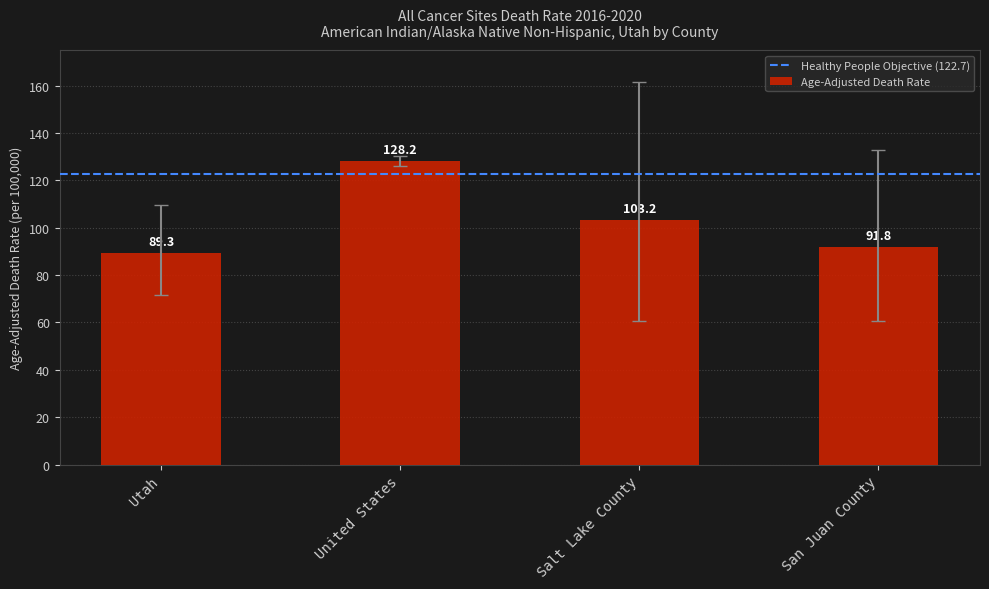

What is the ratio of the value at United States to the value at Salt Lake County?

1.2